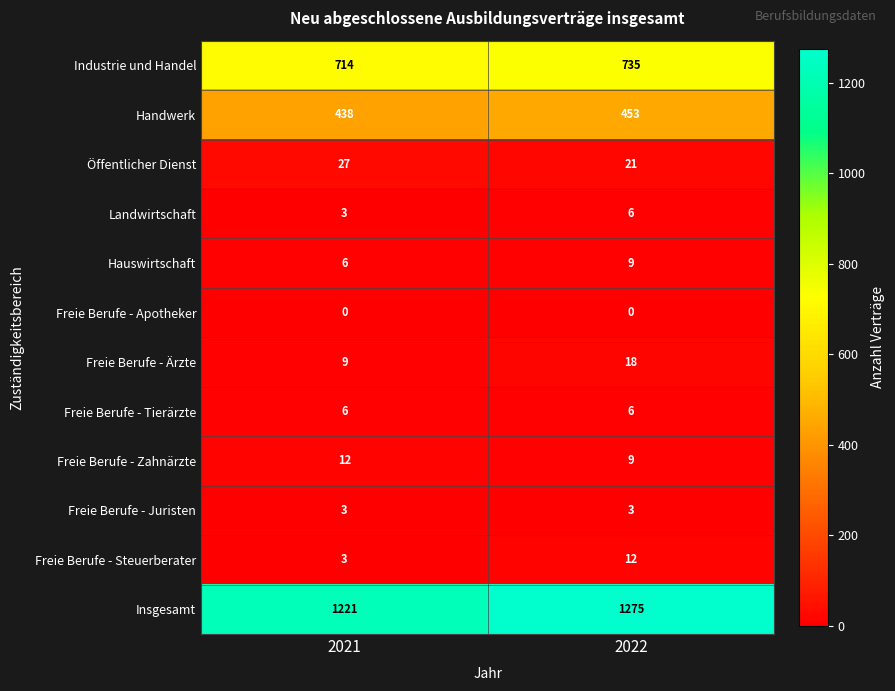

Is it true that Hauswirtschaft equals 3 at 2022?

False